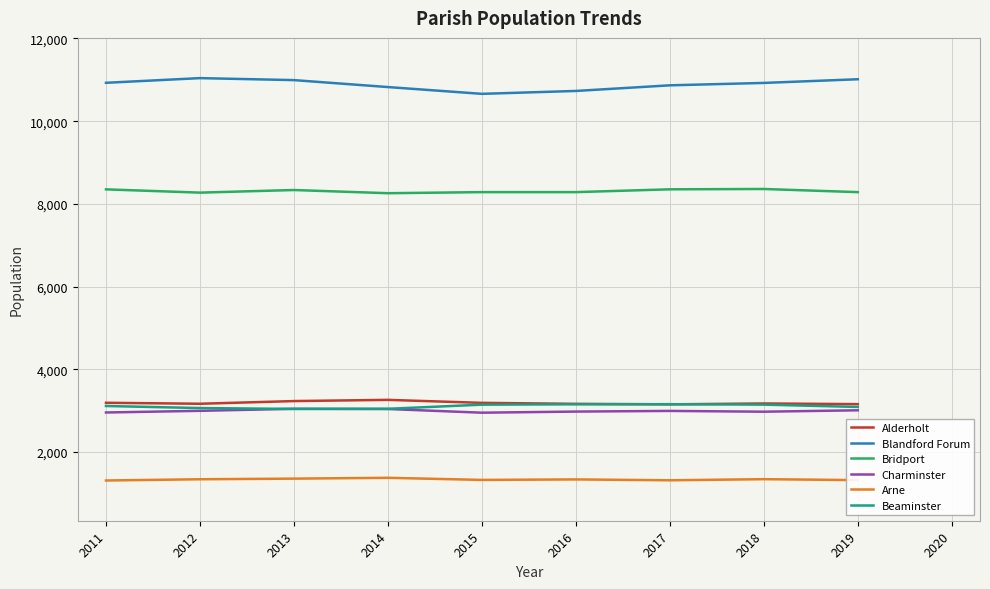

At how many categories does at least one series exceed 2381?

9